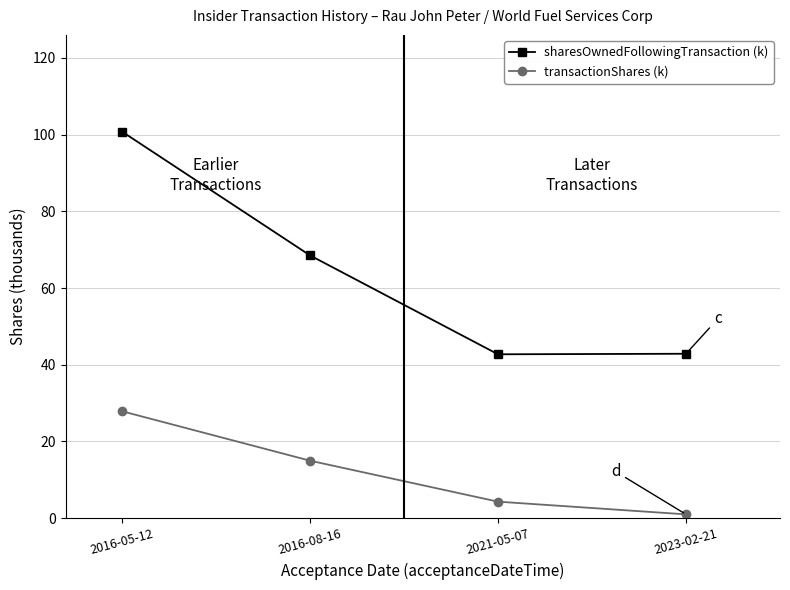

Rank the series by their average value, from lowest to highest.

transactionShares (k), sharesOwnedFollowingTransaction (k)